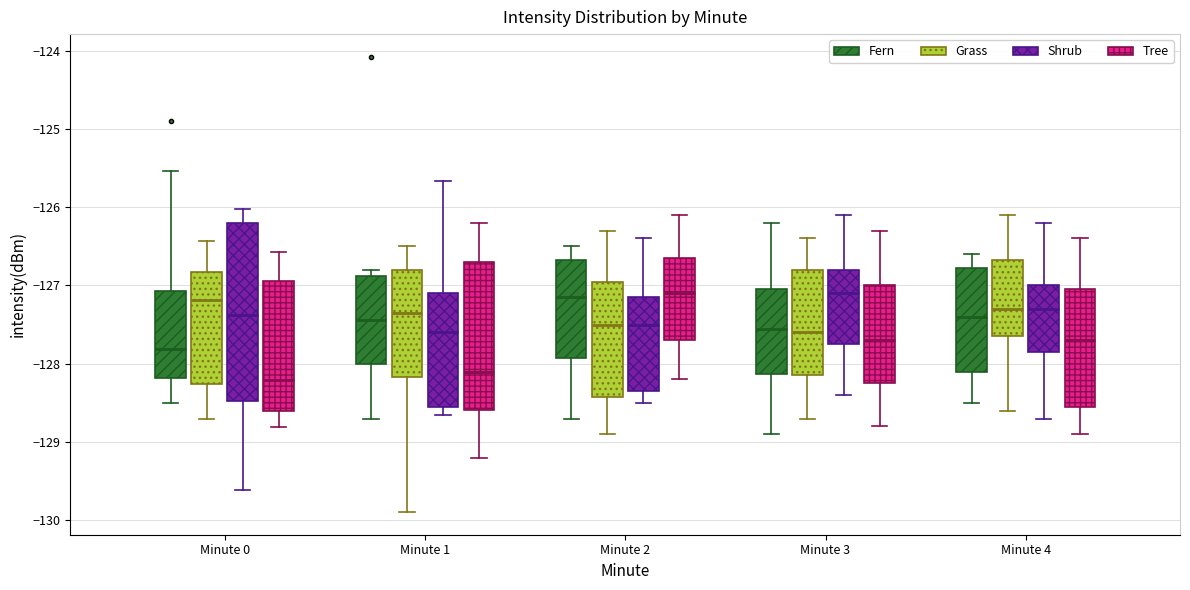

Where does the upper whisker of the box for Minute 4 (Shrub) end on the y-axis? The values are not printed on the chart, so give them approximately, as read against the axis.

-126.2